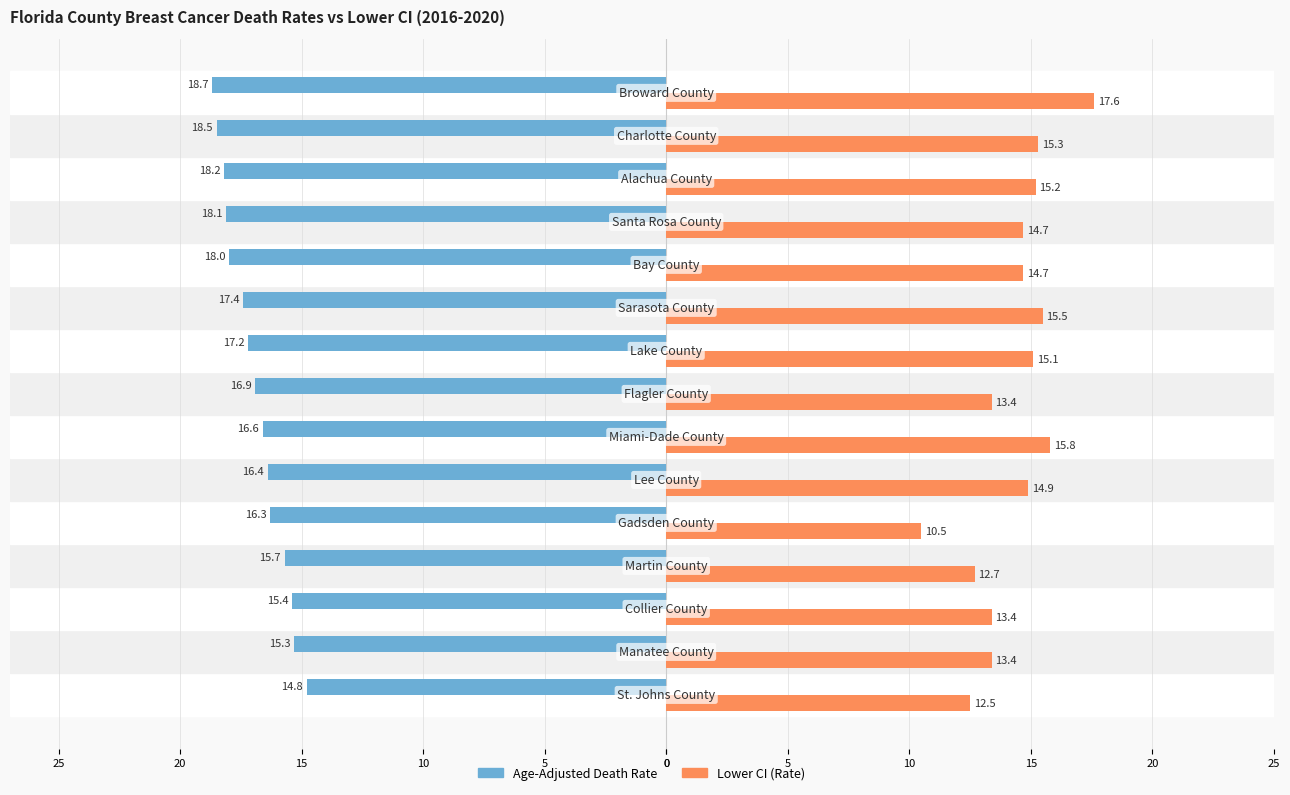

What are all the series names shown in the legend?

Age-Adjusted Death Rate, Lower CI (Rate)